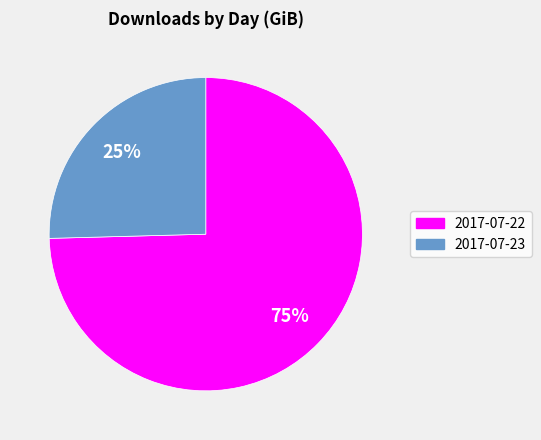

Which category has the biggest portion of the pie?

2017-07-22